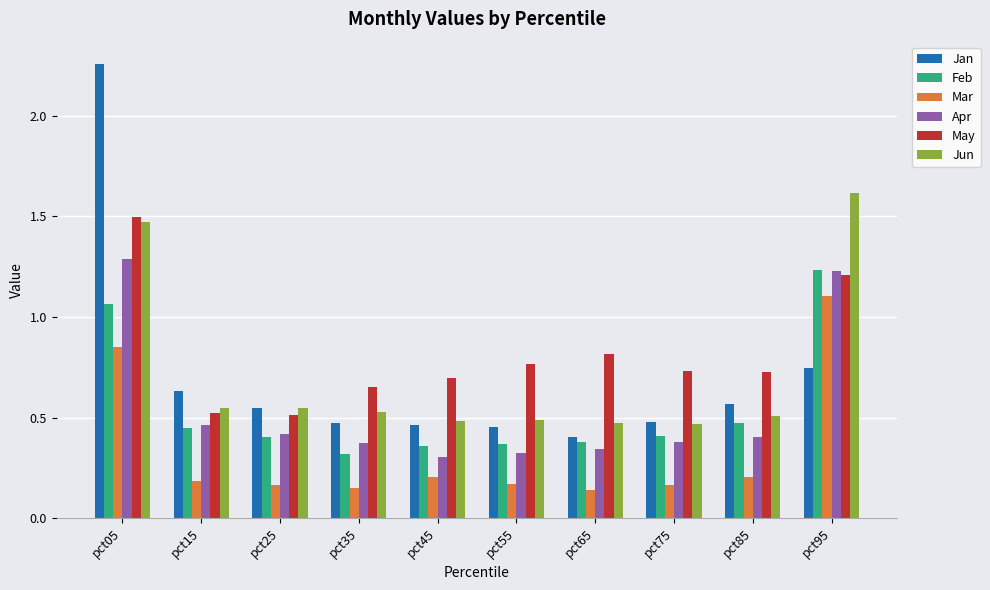

The Jun series shows 0.7 at pct85. True or false?

False